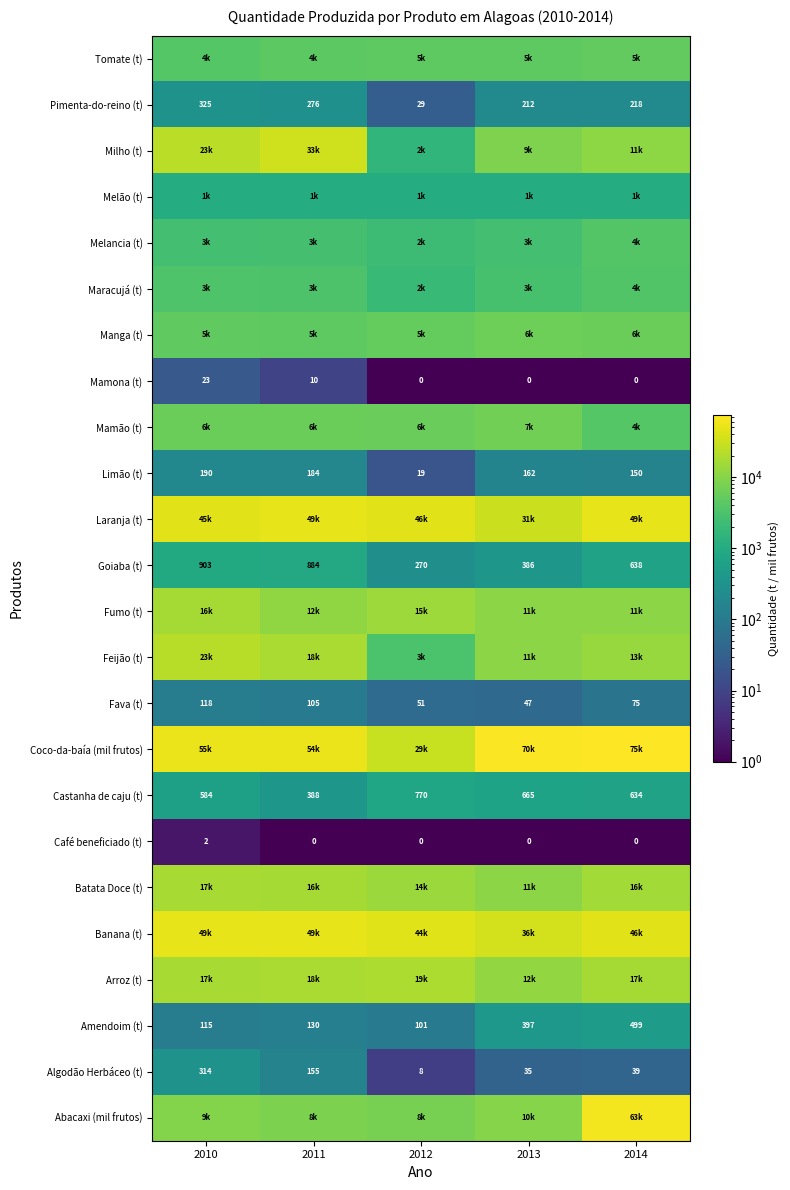

Where is Amendoim (t) nearest to the value 300?

2013